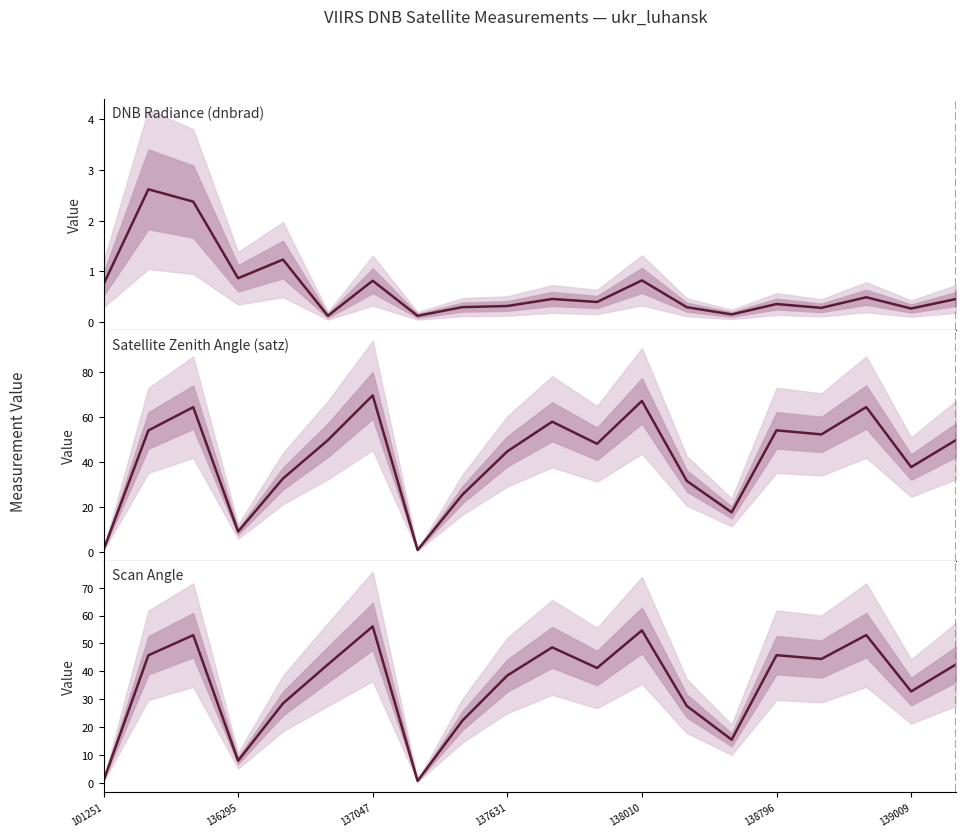

How many values in the scan_angle series are below 42?

10